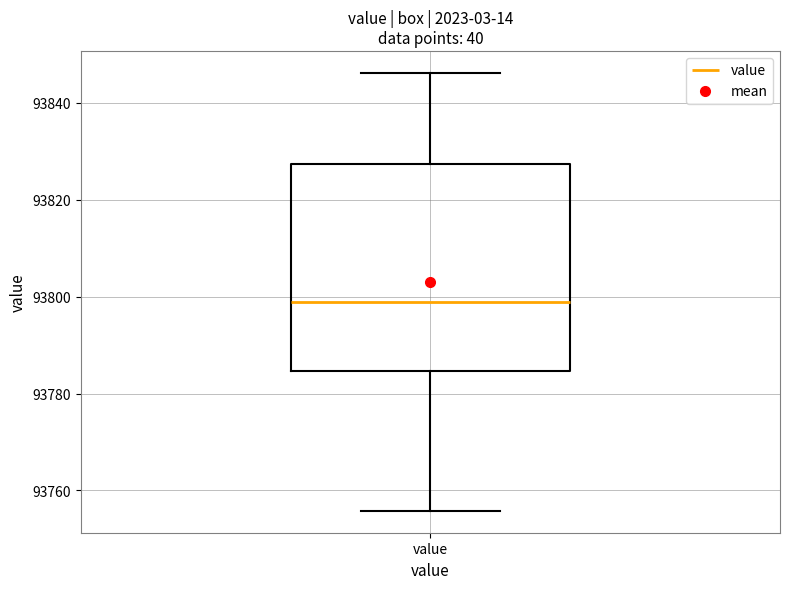

Read this box plot against the y-axis: the position of the median line, the range covered by the box, and the ends of both whiskers. The values are not printed on the chart, so give them approximately, as read against the axis.

median 93798, box 93784 to 93828, whiskers 93756 to 93846